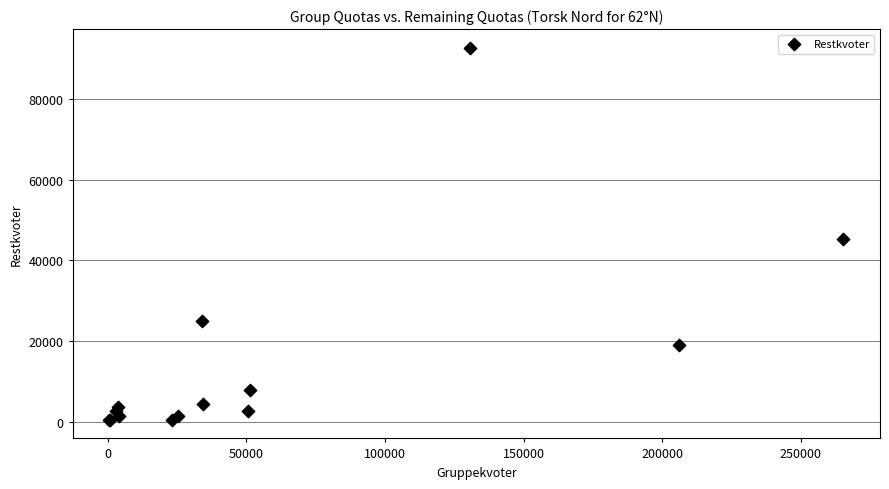

What Y value in the scatter plot is closest to 46627?

45370.1